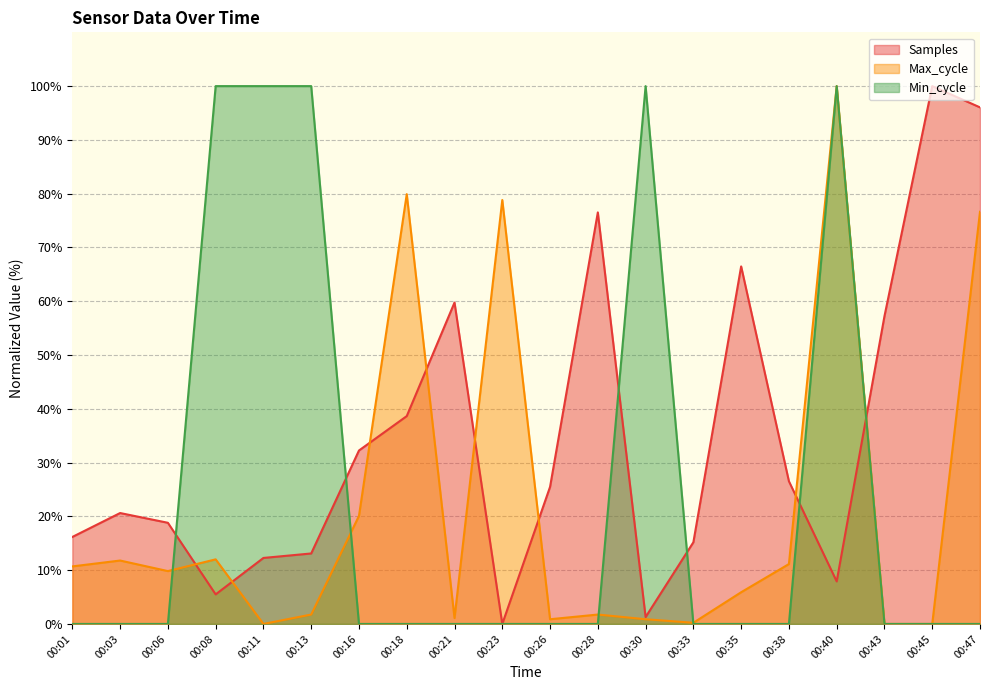

Rank the series by their average value, from lowest to highest.

Max_cycle, Min_cycle, Samples